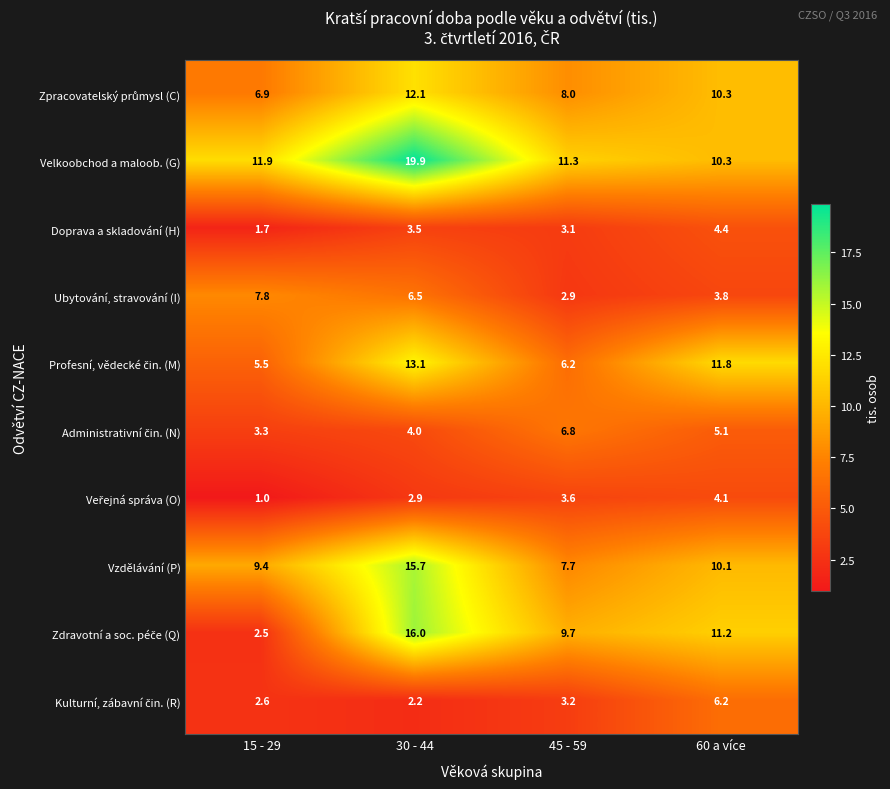

What is the maximum value for Vzdělávání (P)?

15.7